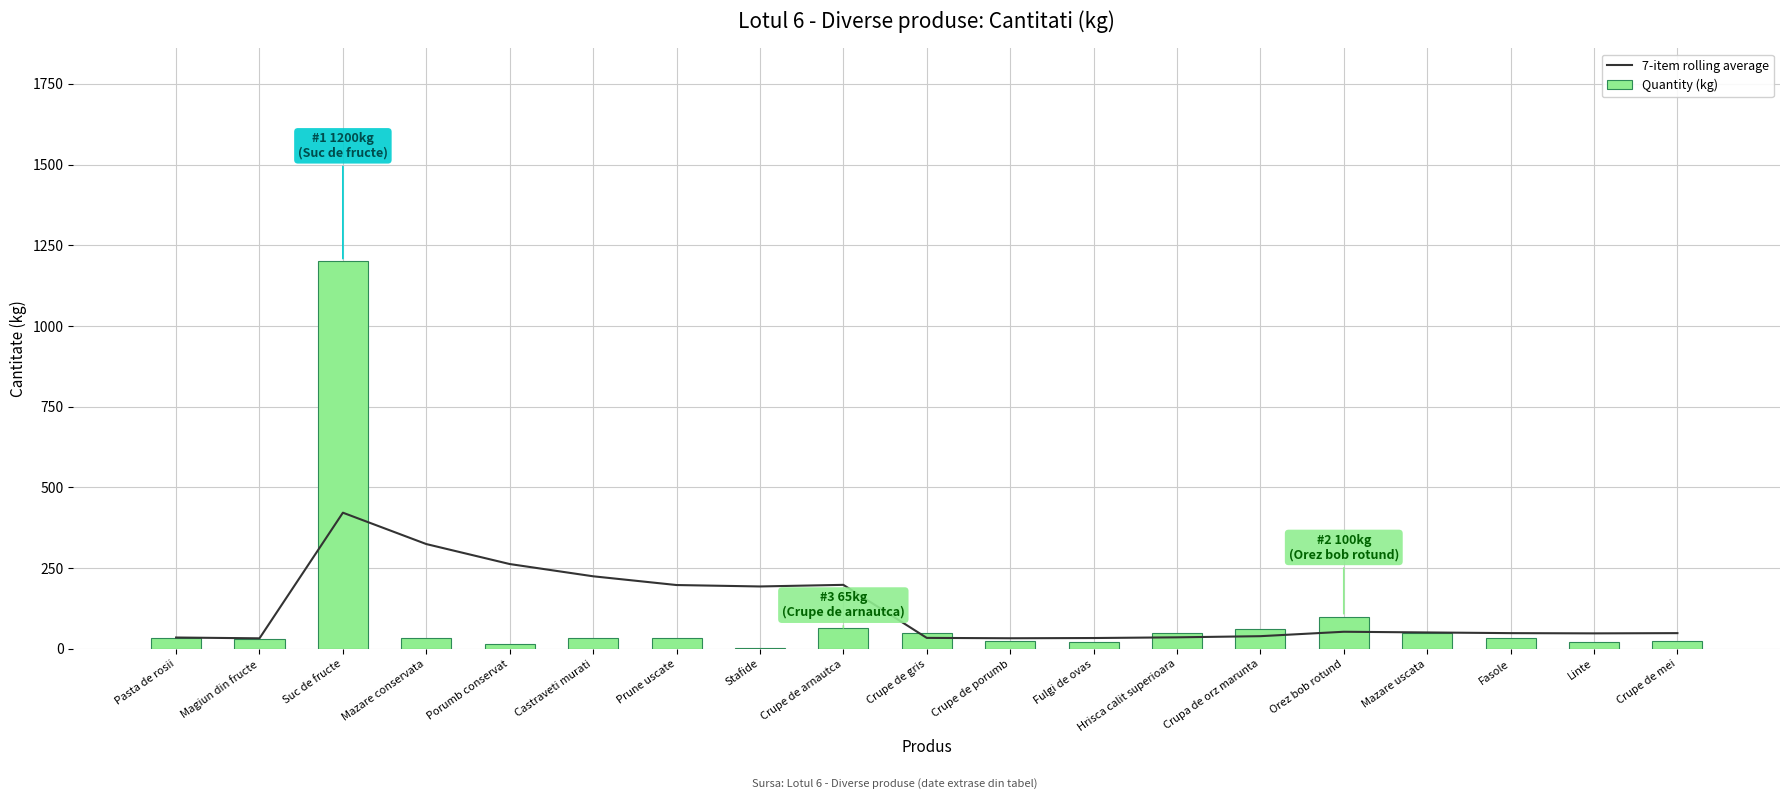

Are the bars horizontal?

No